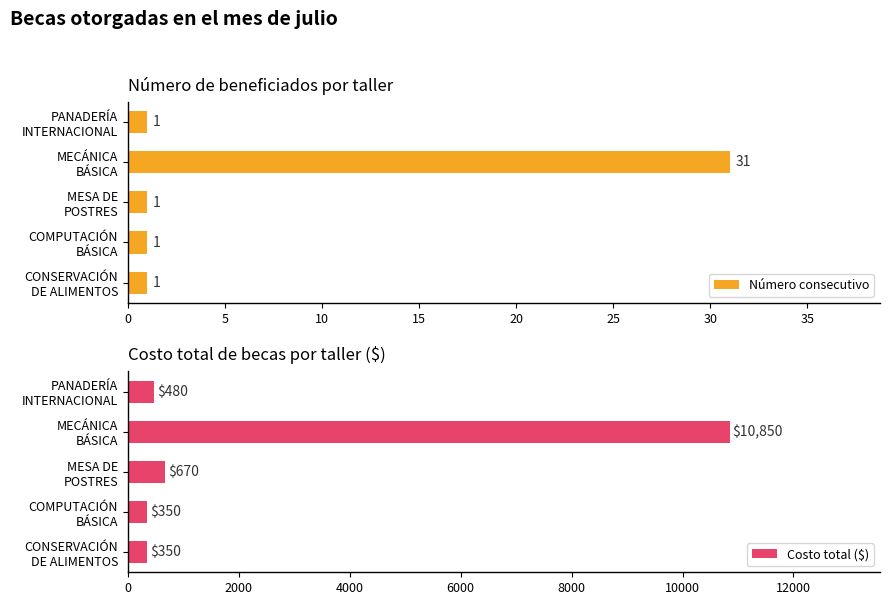

What is the maximum value for Costo total ($)?

10850